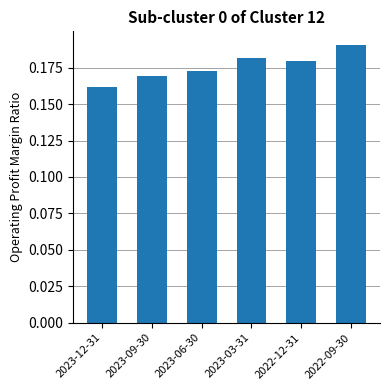

Rank the categories by value from lowest to highest.

2023-12-31, 2023-09-30, 2023-06-30, 2022-12-31, 2023-03-31, 2022-09-30